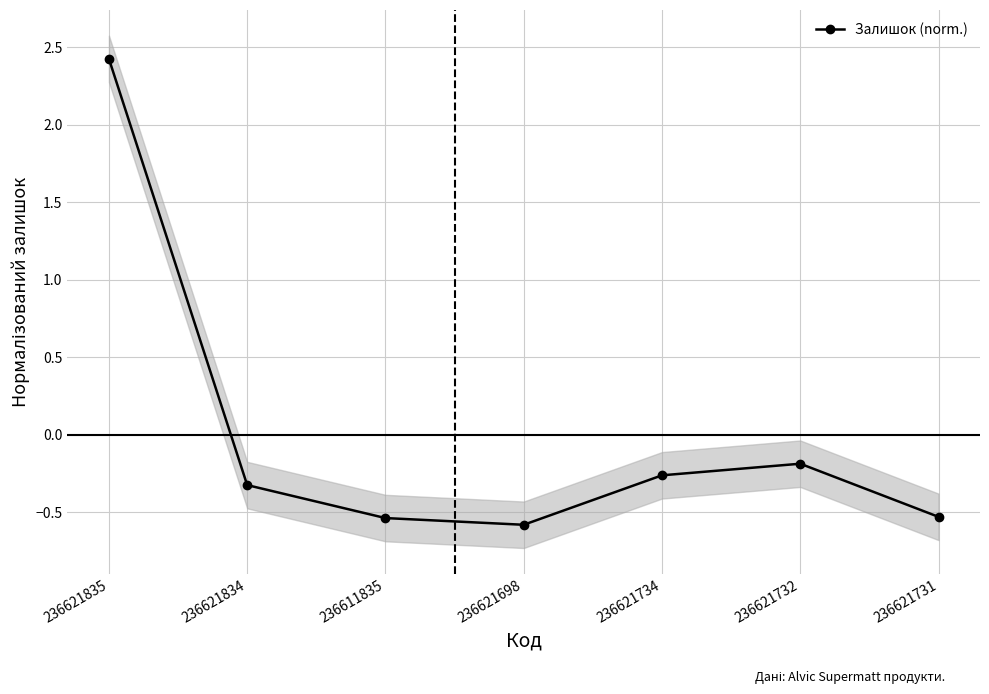

The value at 236621732 is -0.0. True or false?

False